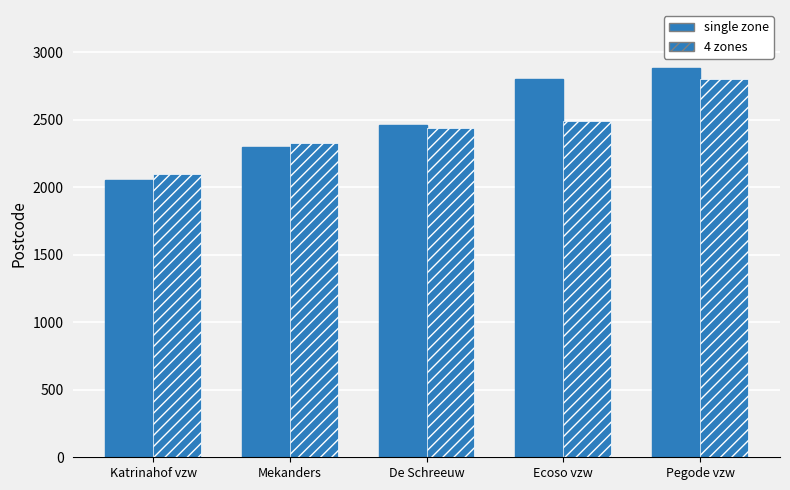

The single zone series shows 2050 at Katrinahof vzw. True or false?

True